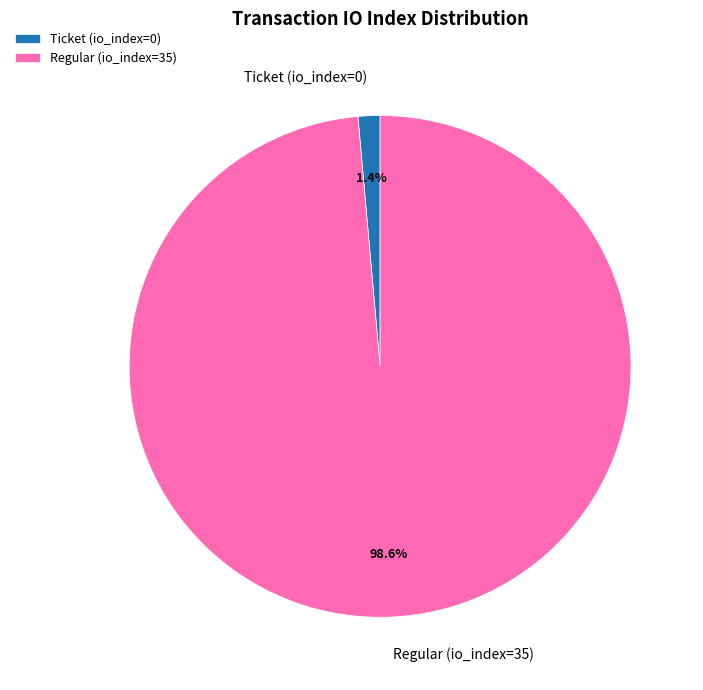

To the nearest percent, what is the difference between the largest and smallest slice percentages?

97%